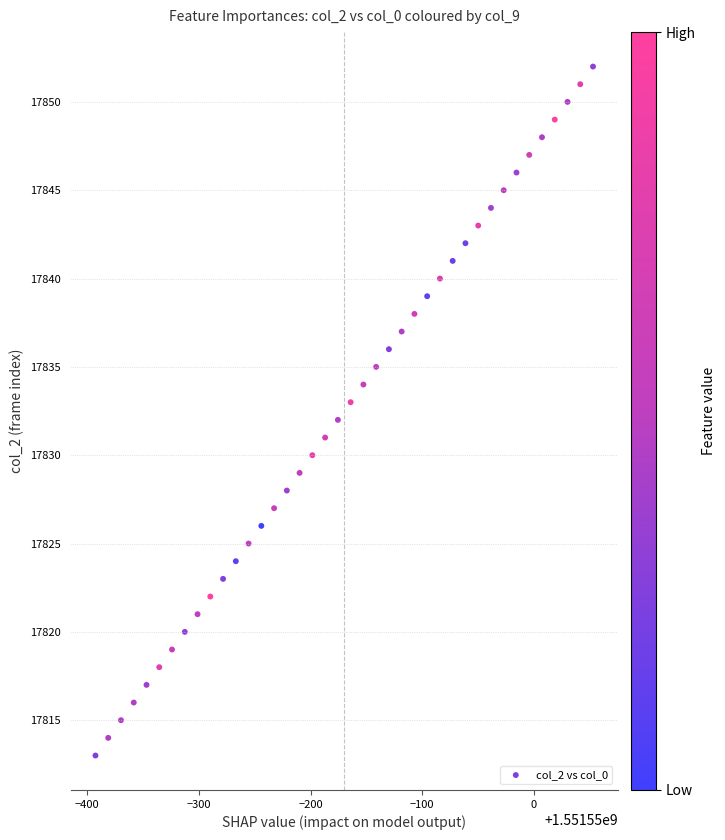

What is the range of Y values (max minus min)?

39